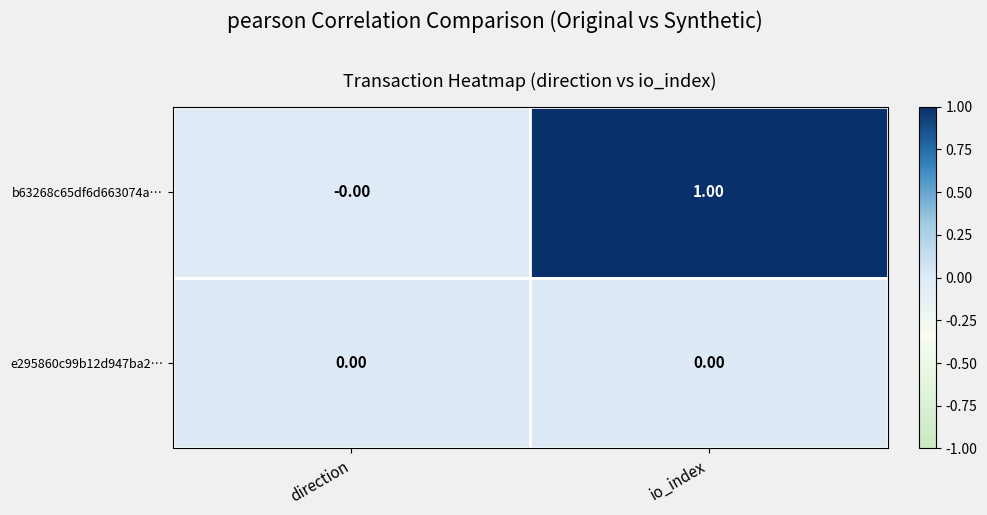

Is the value of b63268c65df6d663074a… at io_index greater than the value of e295860c99b12d947ba2… at direction?

Yes